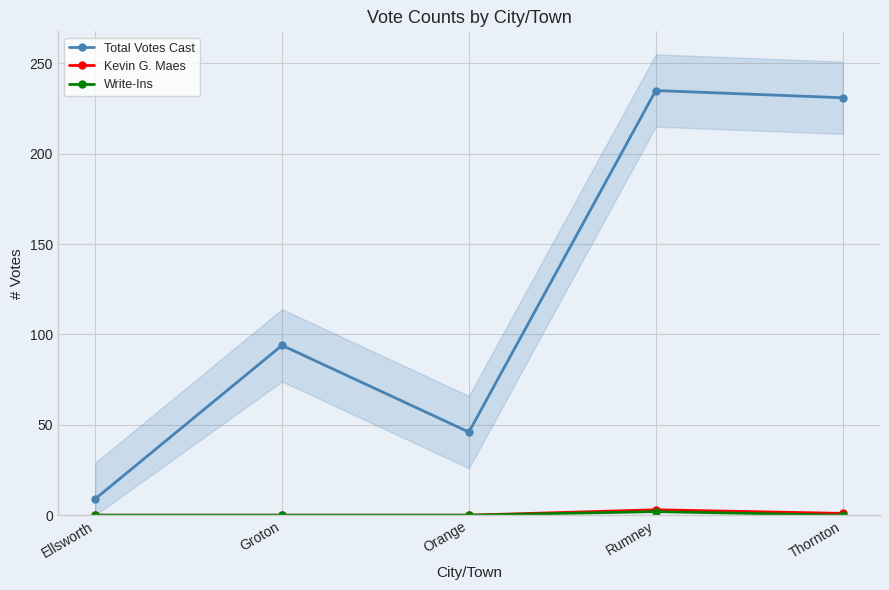

True or false: Write-Ins and Total Votes Cast intersect in this chart.

False